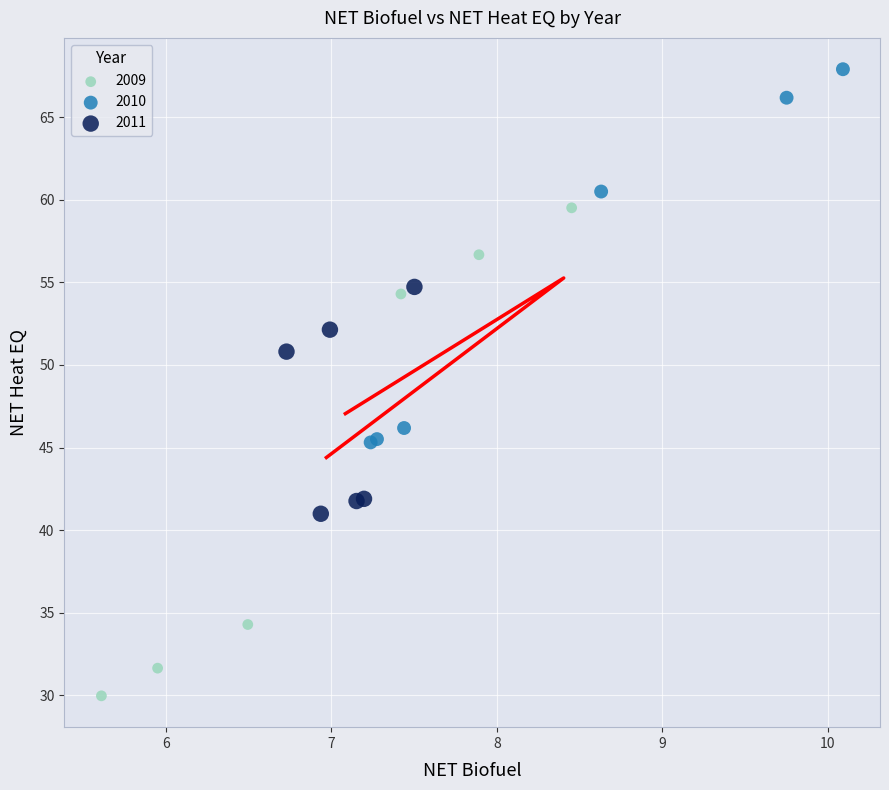

Which series reaches the minimum Y coordinate?

2009